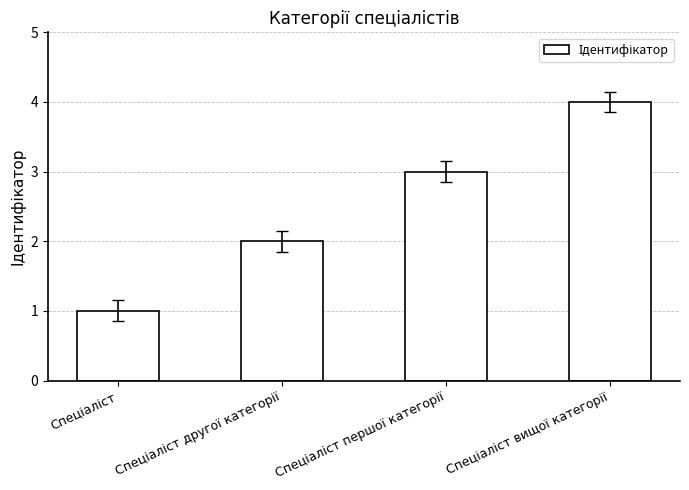

What is the difference between the maximum and minimum values?

3